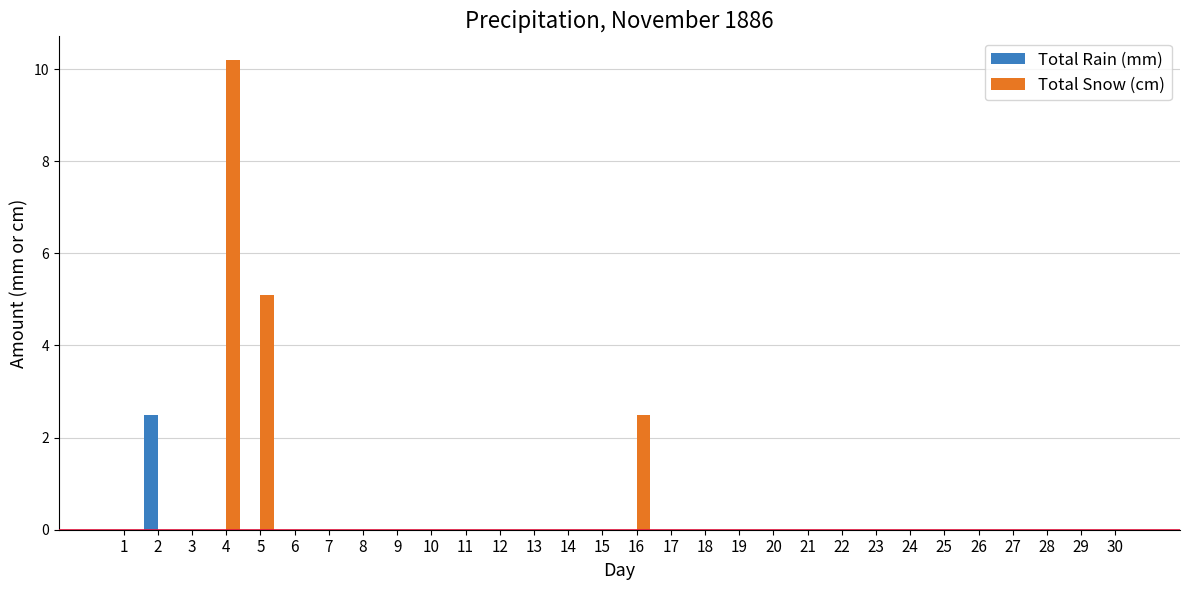

Reading right to left, extract all data points from this chart.

Total Rain (mm): 0.0	0.0	0.0	0.0	0.0	0.0	0.0	0.0	0.0	0.0	0.0	0.0	0.0	0.0	0.0	0.0	0.0	0.0	0.0	0.0	0.0	0.0	0.0	0.0	0.0	0.0	0.0	0.0	2.5	0.0
Total Snow (cm): 0.0	0.0	0.0	0.0	0.0	0.0	0.0	0.0	0.0	0.0	0.0	0.0	0.0	0.0	2.5	0.0	0.0	0.0	0.0	0.0	0.0	0.0	0.0	0.0	0.0	5.1	10.2	0.0	0.0	0.0